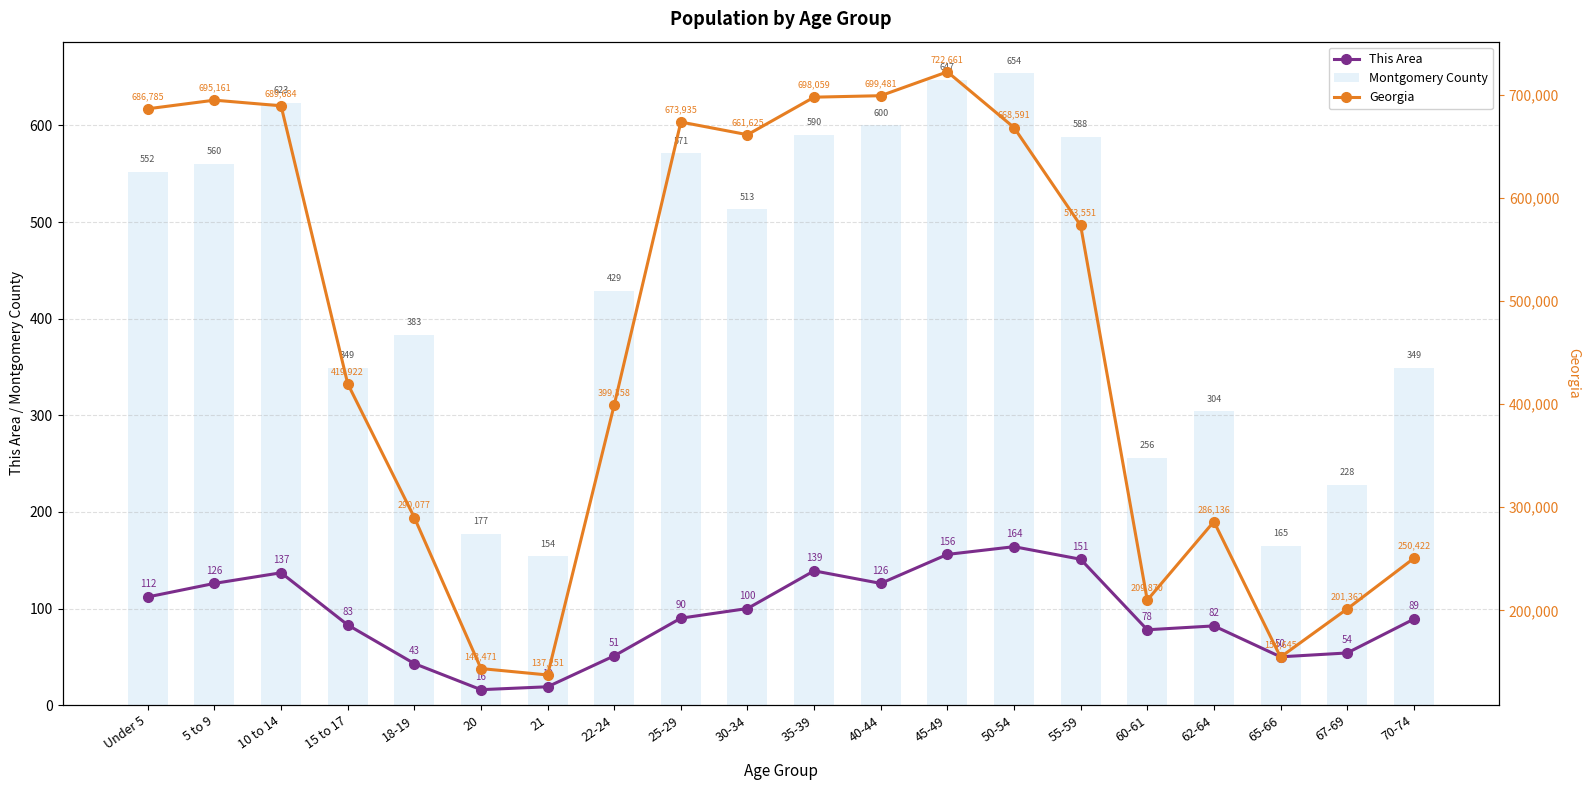

Which series has the largest range (max minus min)?

Georgia